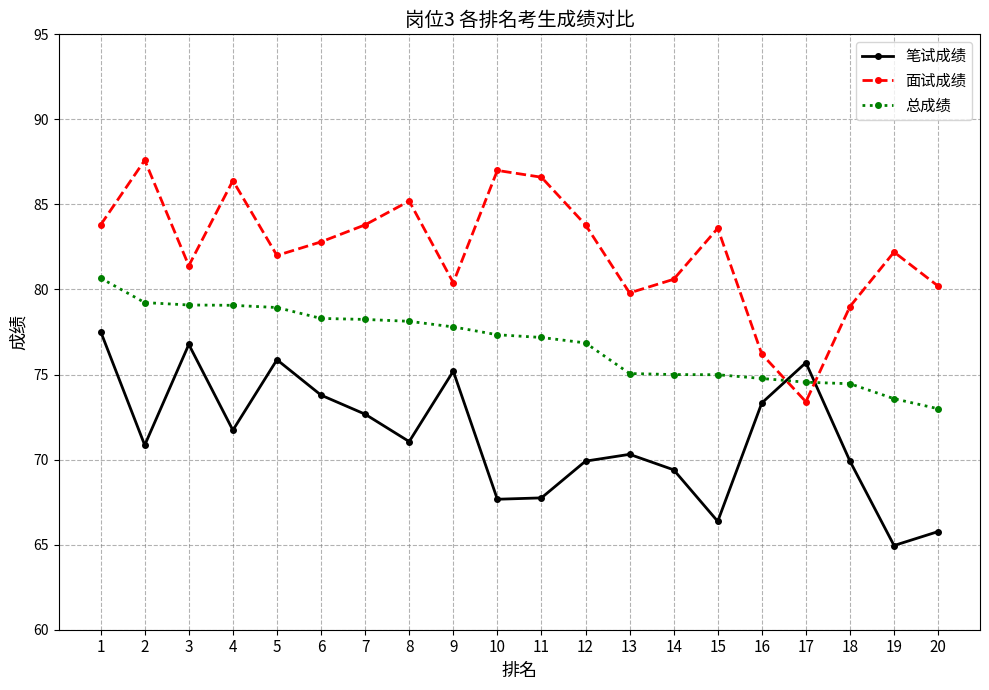

Read the 面试成绩 value at 7.

83.8